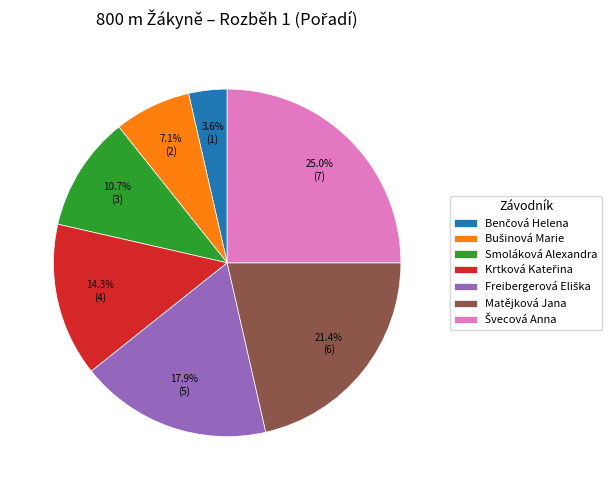

How many segments does this pie chart have?

7